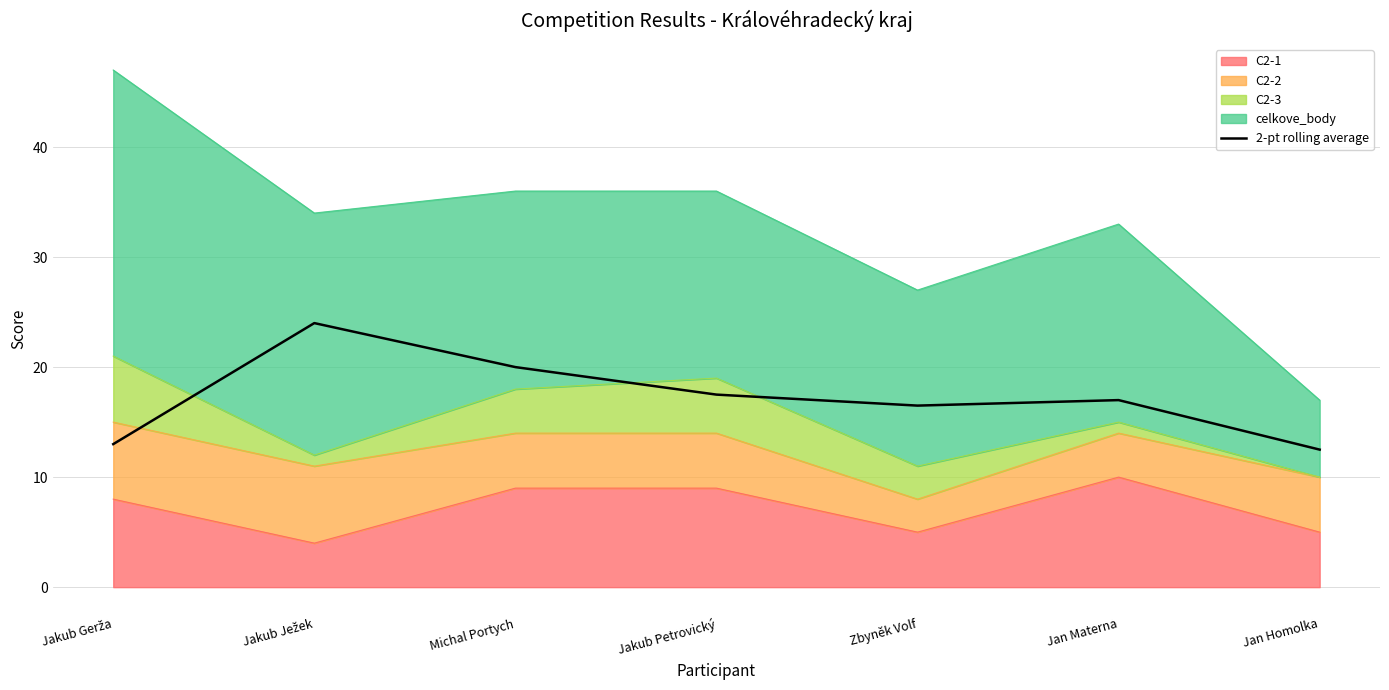

Between Jan Homolka and Jakub Petrovický, which is larger?

Jakub Petrovický